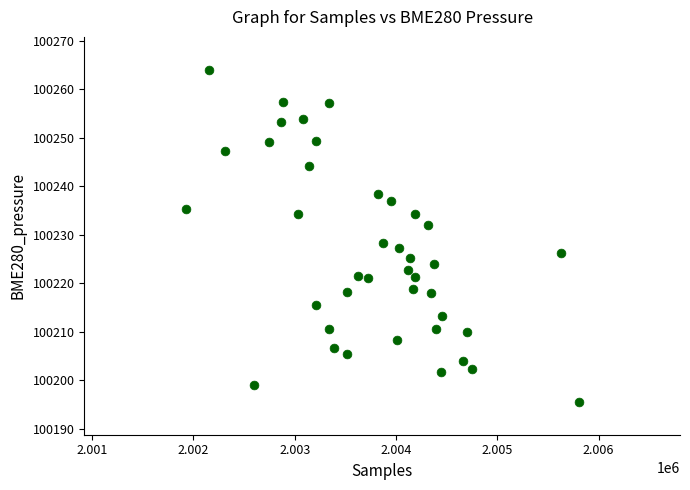

What is the range of X values (max minus min)?

3880.0